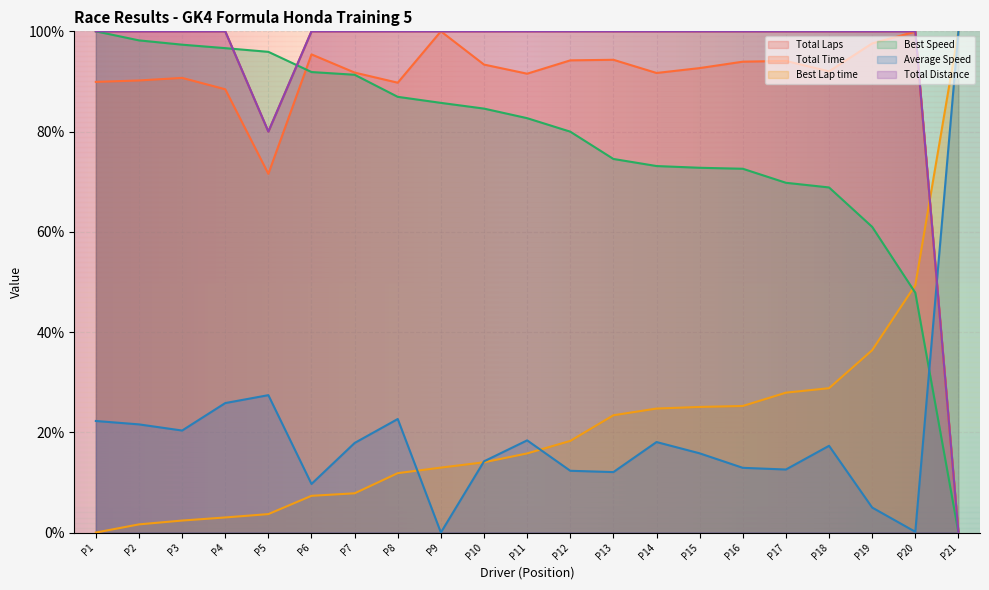

How many lines are shown in the chart?

6